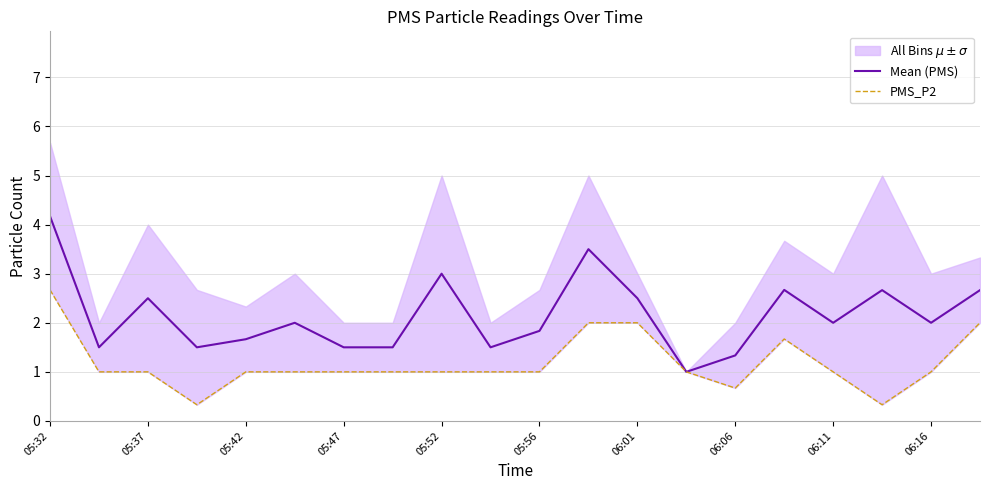

True or false: PMS_P2 and Mean (PMS) cross at least once.

False